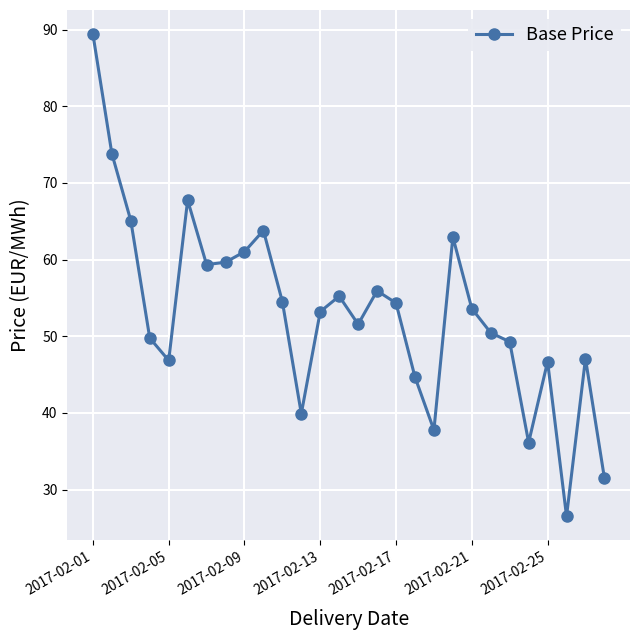

How many data points does each series have?

28